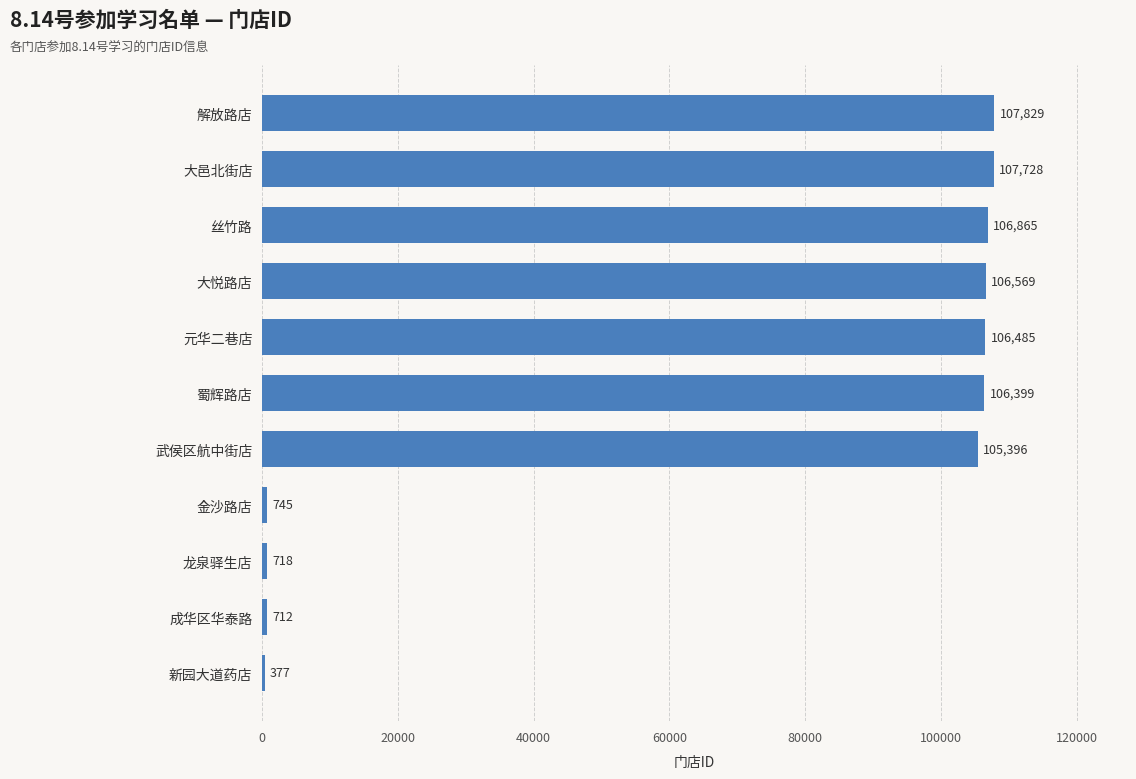

Where is the data nearest to the value 54103?

武侯区航中街店